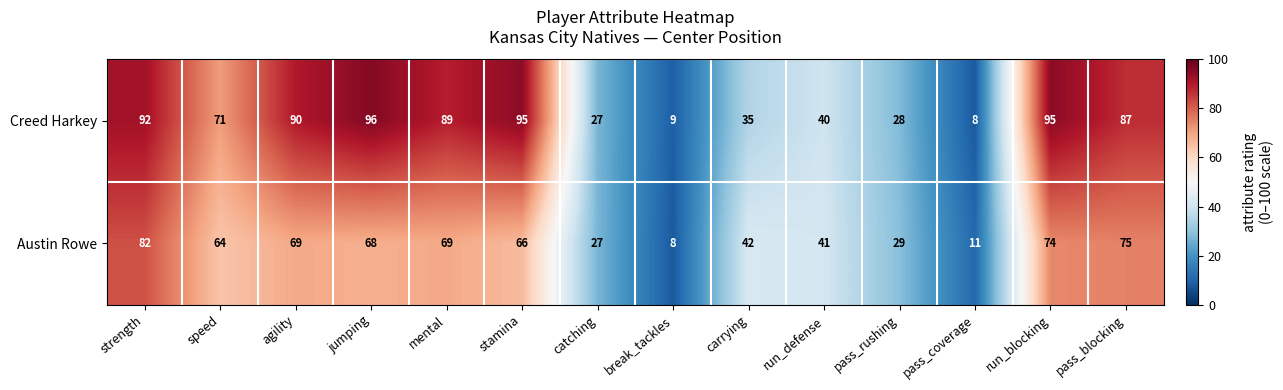

What is the sum of the Creed Harkey values at stamina and break_tackles?

104